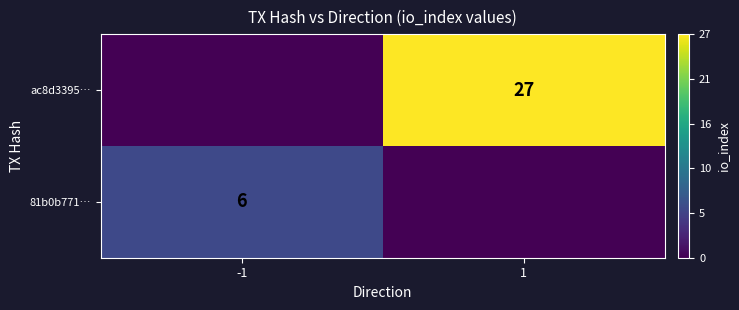

What is the total value across all series at 1?

27